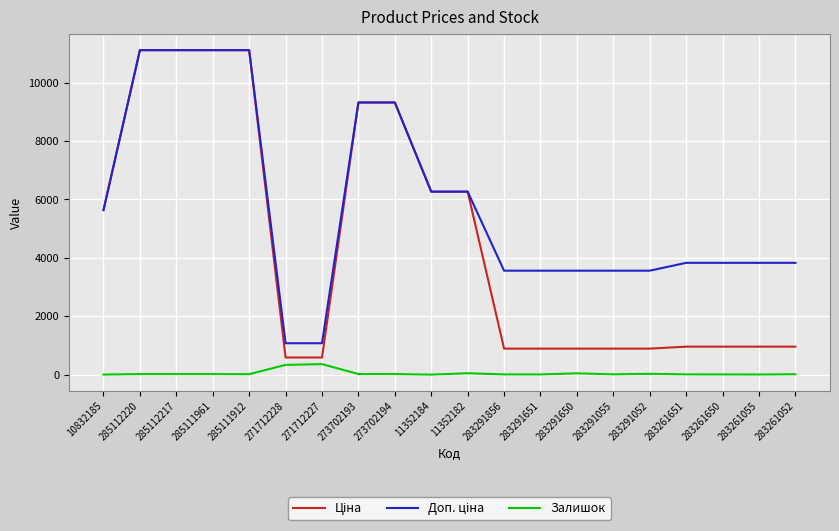

The Залишок series shows 0.0 at 11352184. True or false?

True